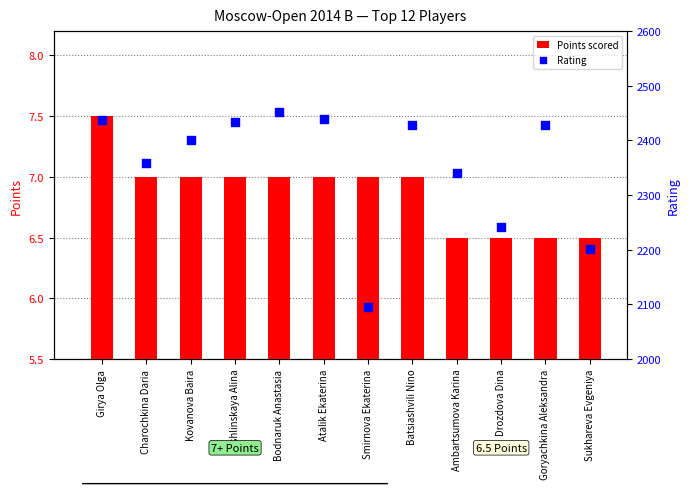

Is the value of Points scored at Girya Olga greater than the value of Rating at Drozdova Dina?

No